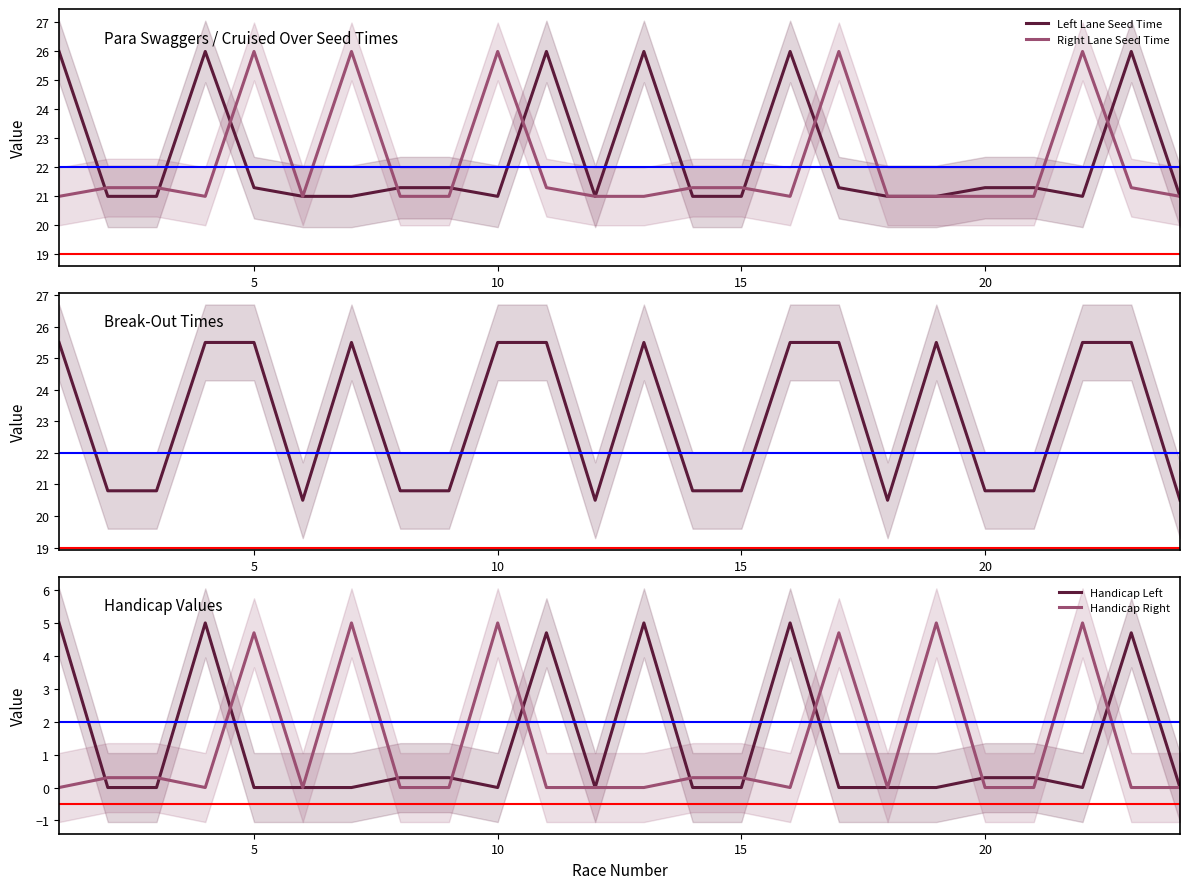

Is it true that Left Lane Seed Time equals 21.0 at 10?

True